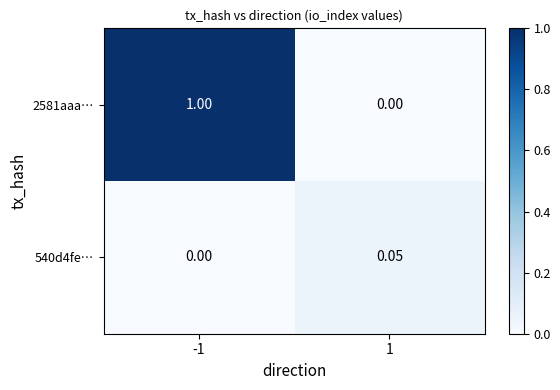

Is the value of 2581aaa… at -1 greater than the value of 540d4fe… at -1?

Yes